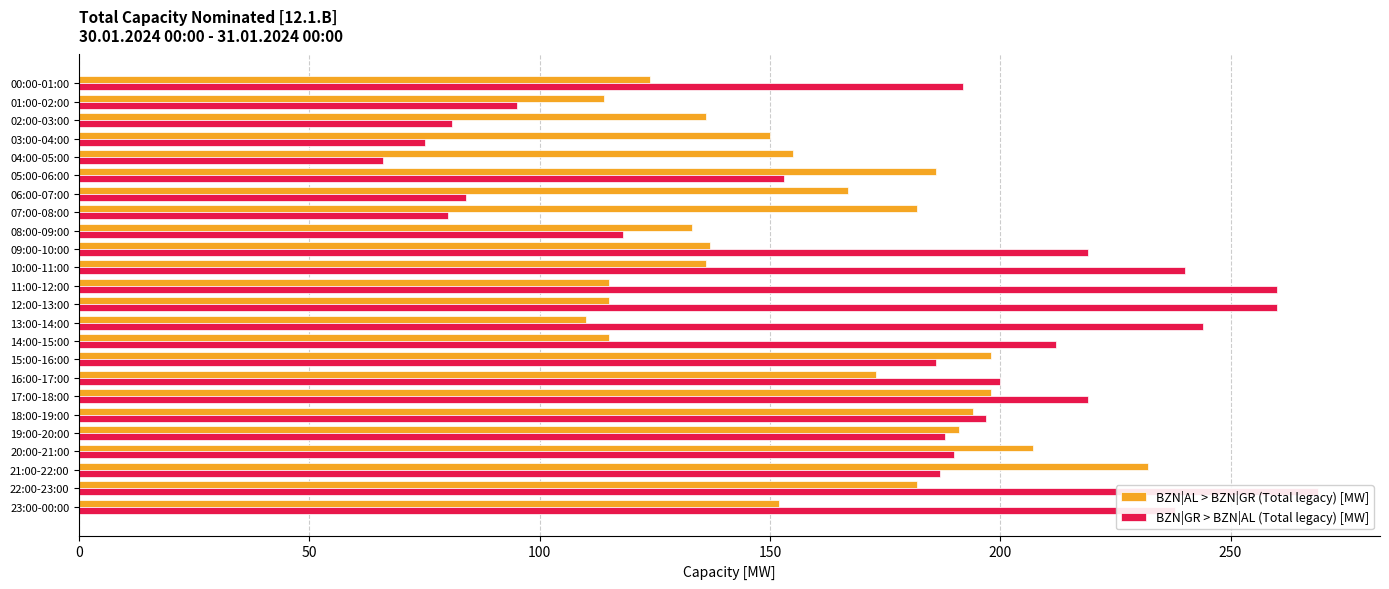

What is the maximum value shown in the chart?

269